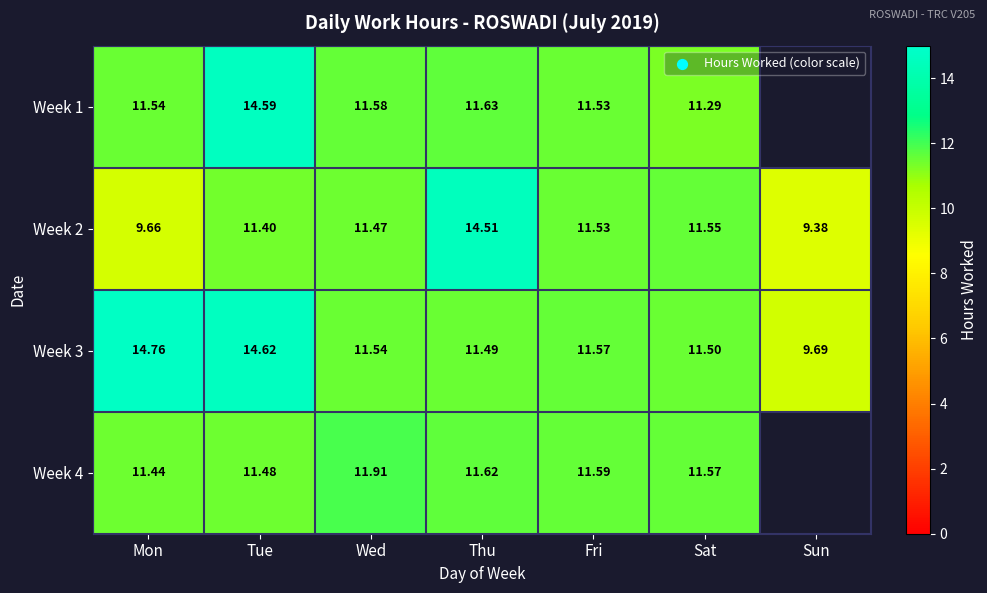

True or false: Week 1 has a value of 3.9 at Wed.

False